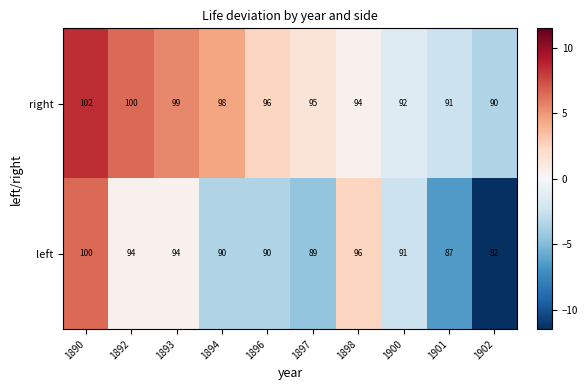

What is the difference between the highest and lowest values at 1902?

8